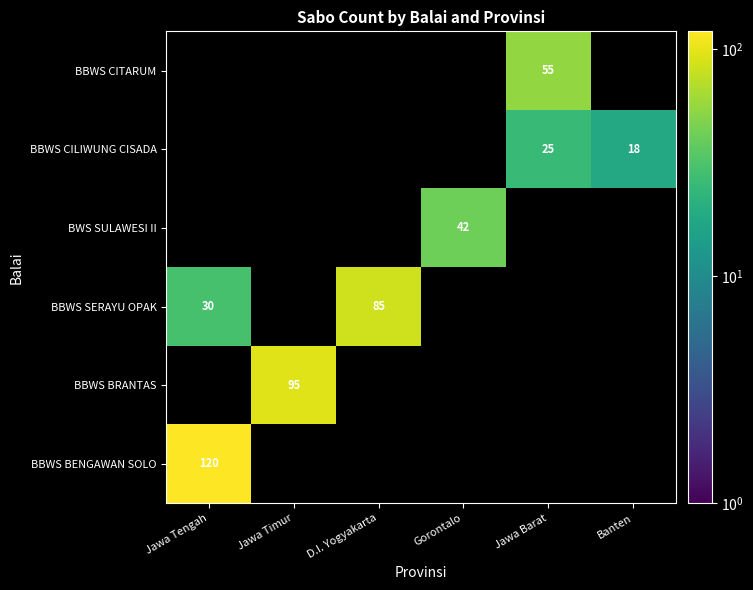

True or false: BBWS SERAYU OPAK has a value of 50 at Jawa Tengah.

False